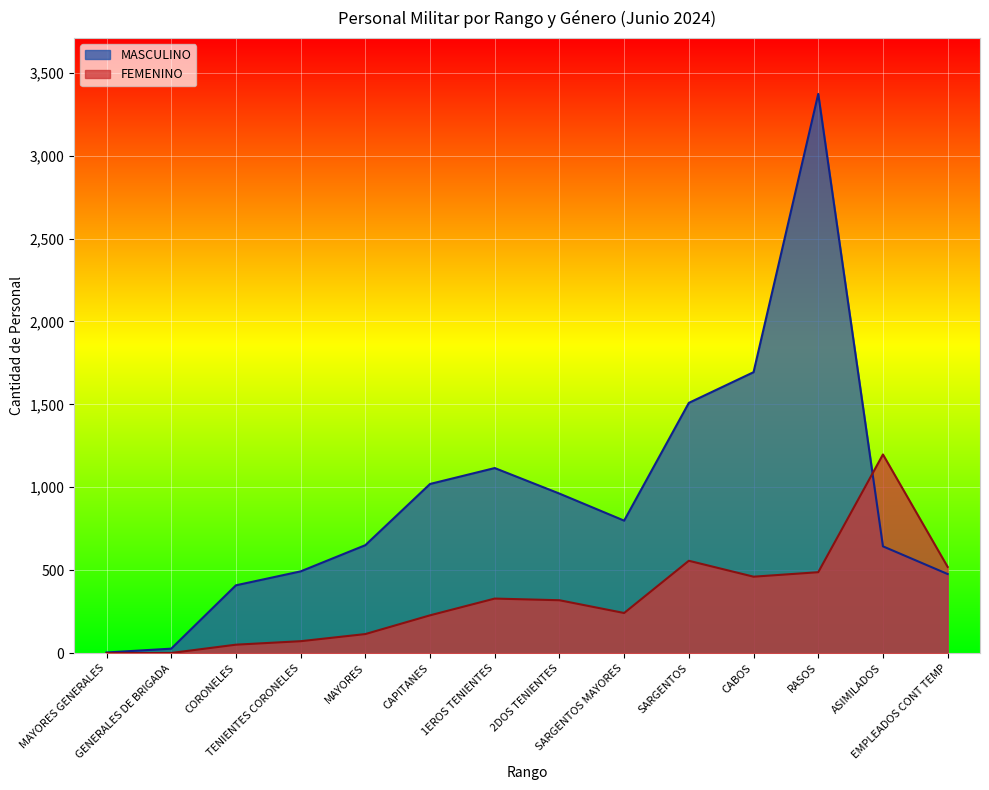

Rank the series at EMPLEADOS CONT TEMP from lowest to highest value.

MASCULINO, FEMENINO